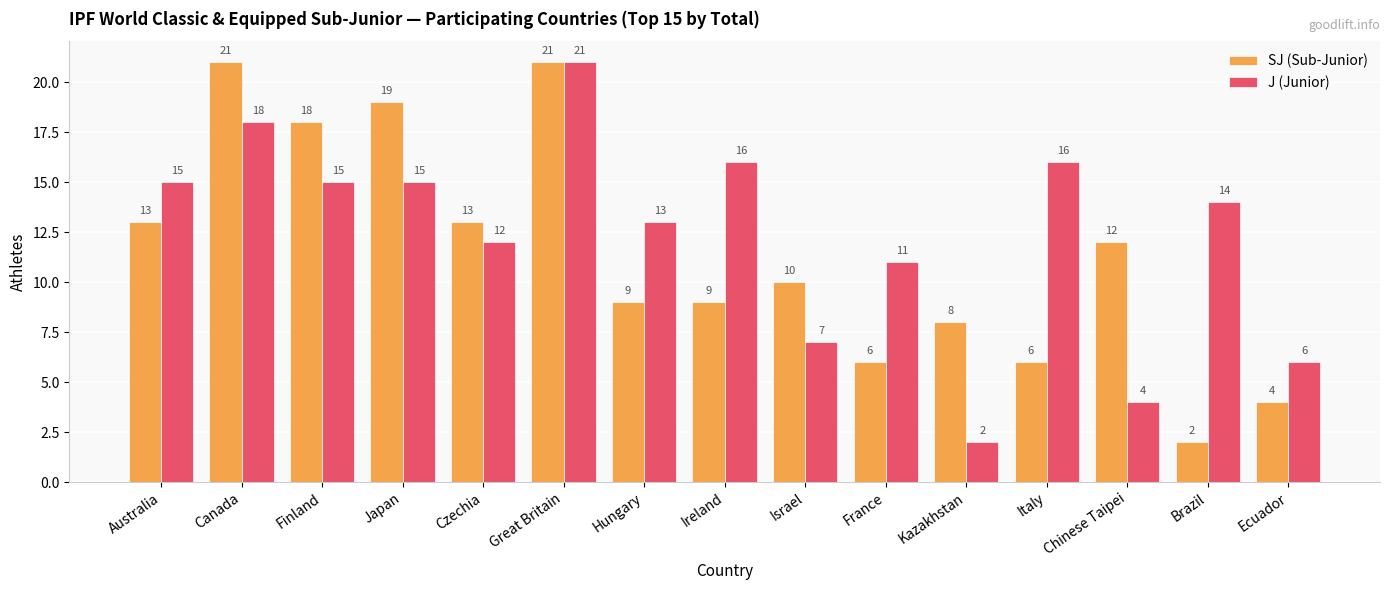

What is the label of the 2nd bar from the right?

Brazil